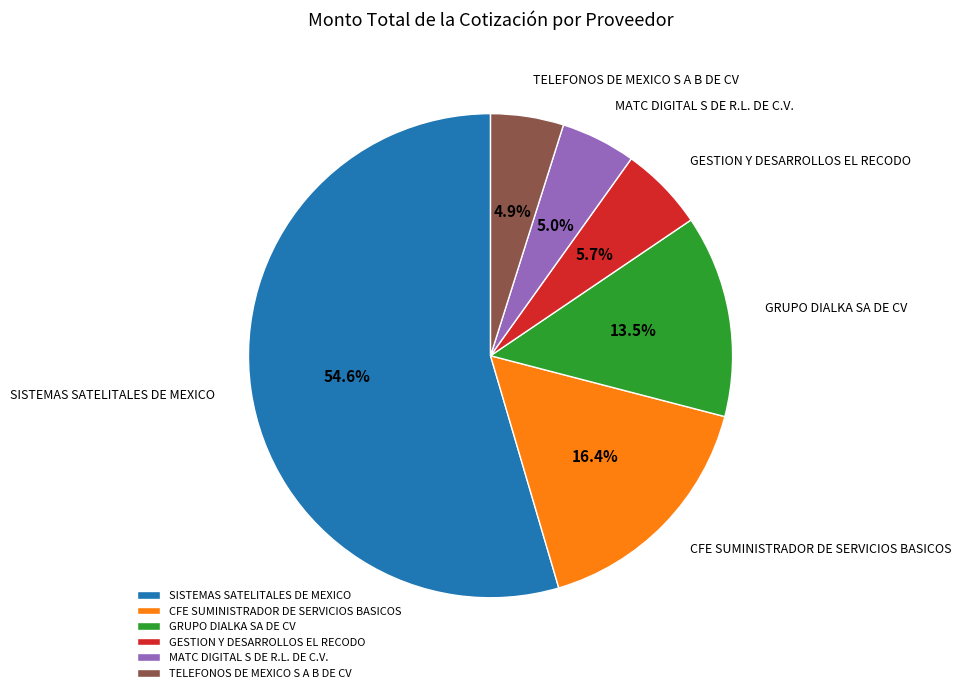

Does SISTEMAS SATELITALES DE MEXICO represent more than half of the total?

Yes